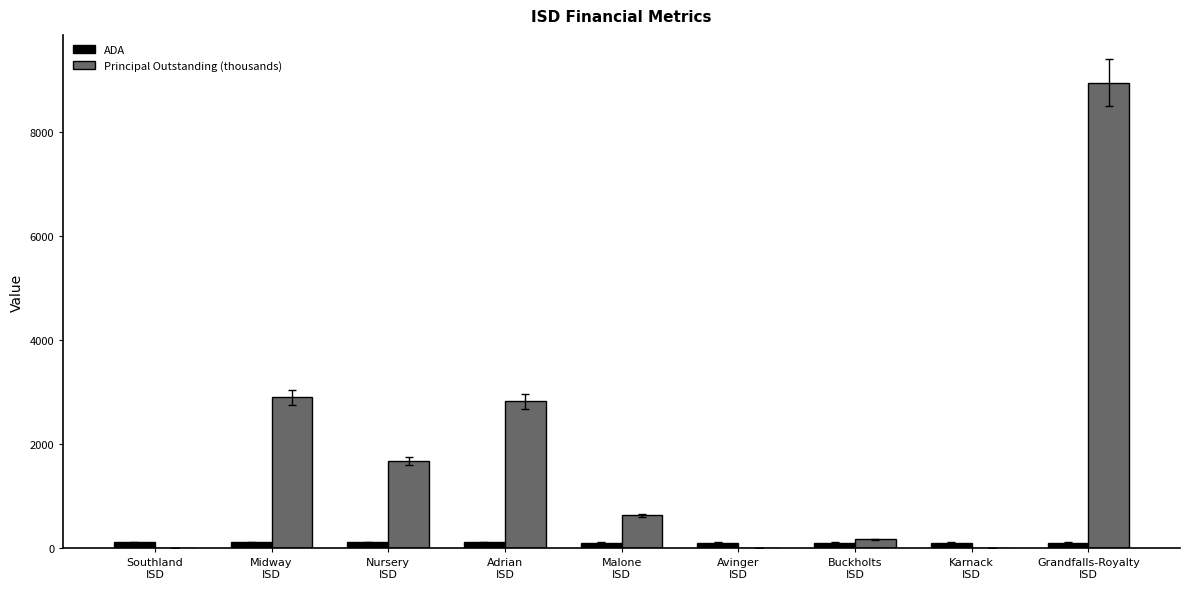

What is the difference between the Principal Outstanding (thousands) values at Malone
ISD and Grandfalls-Royalty
ISD?

8313.0